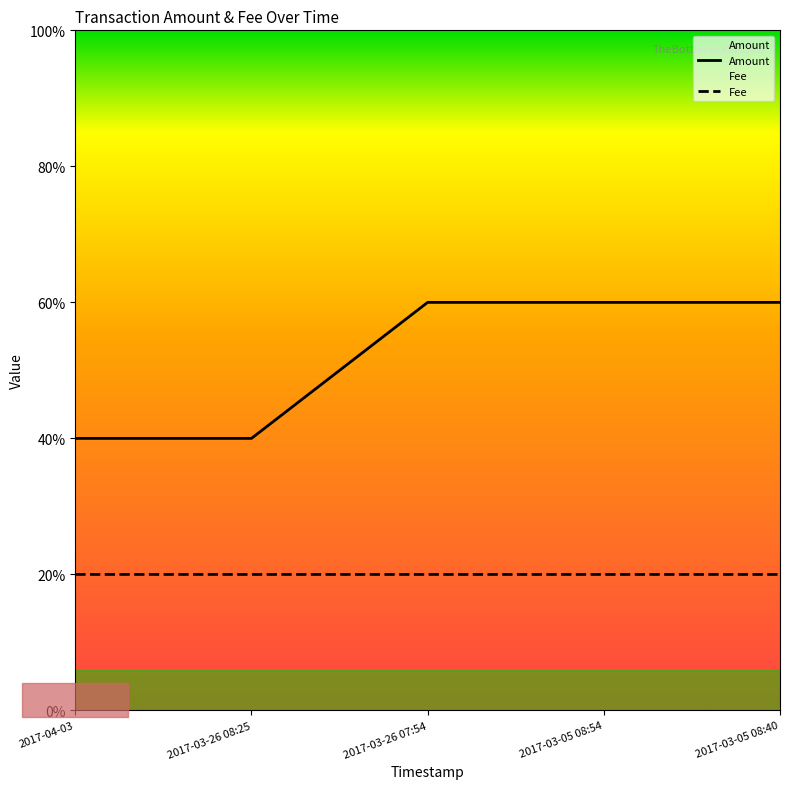

The Fee series shows 1.4 at 2017-04-03. True or false?

False